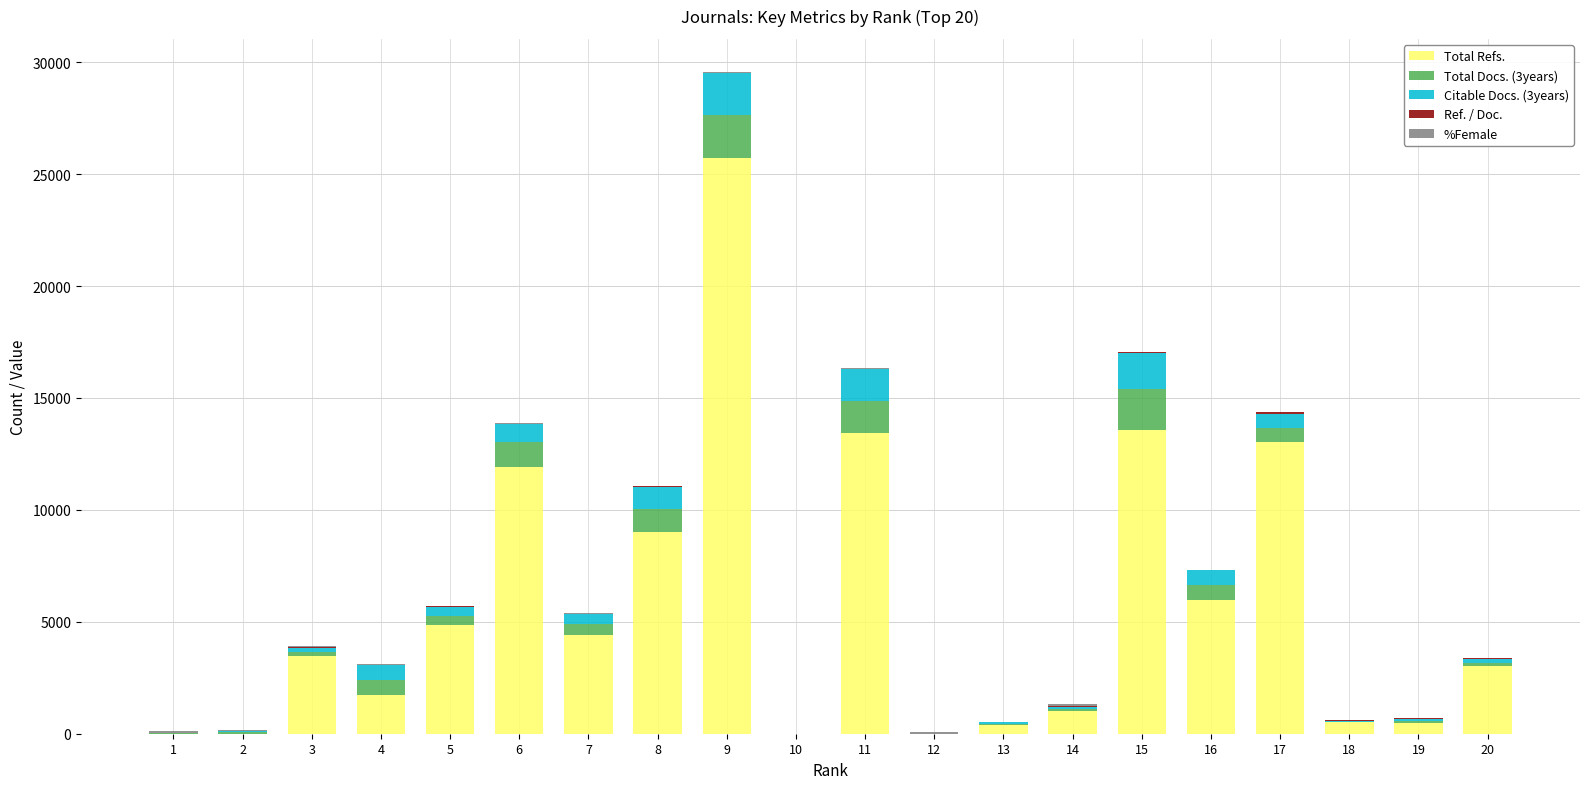

At which category is the sum across all series the highest?

9